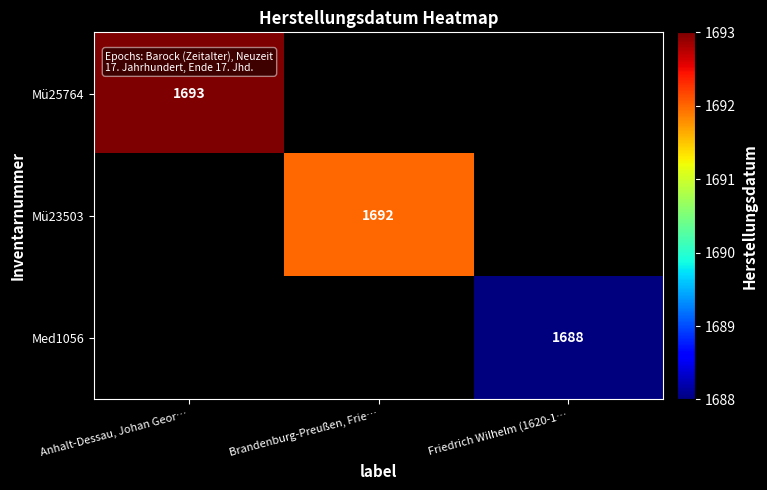

The Mü23503 series shows 1692 at Brandenburg-Preußen, Frie…. True or false?

True